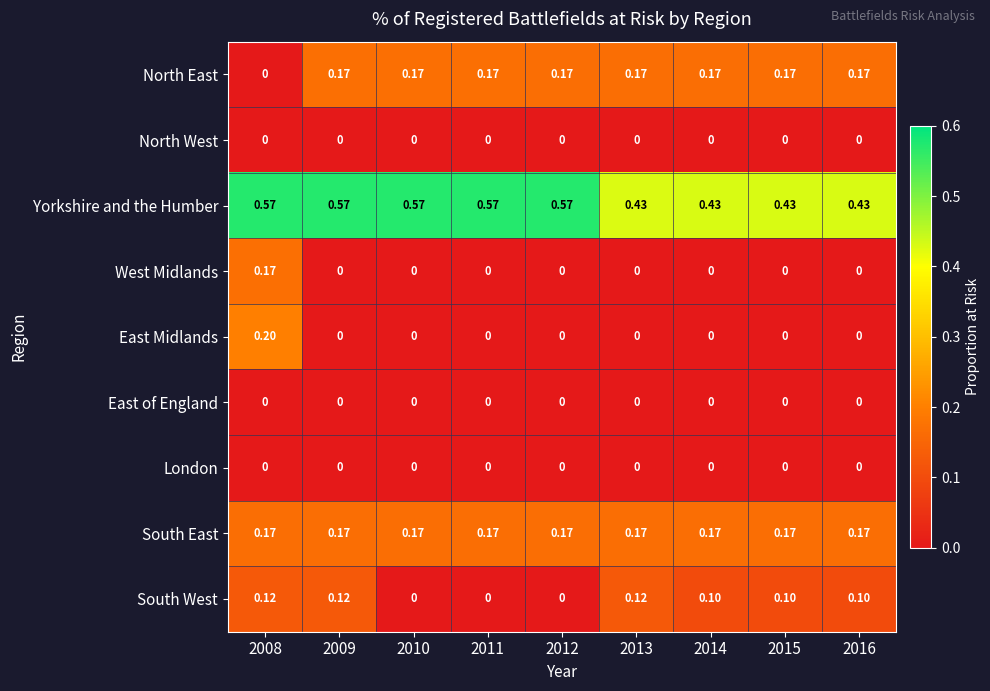

At which category is the sum across all series the highest?

2008